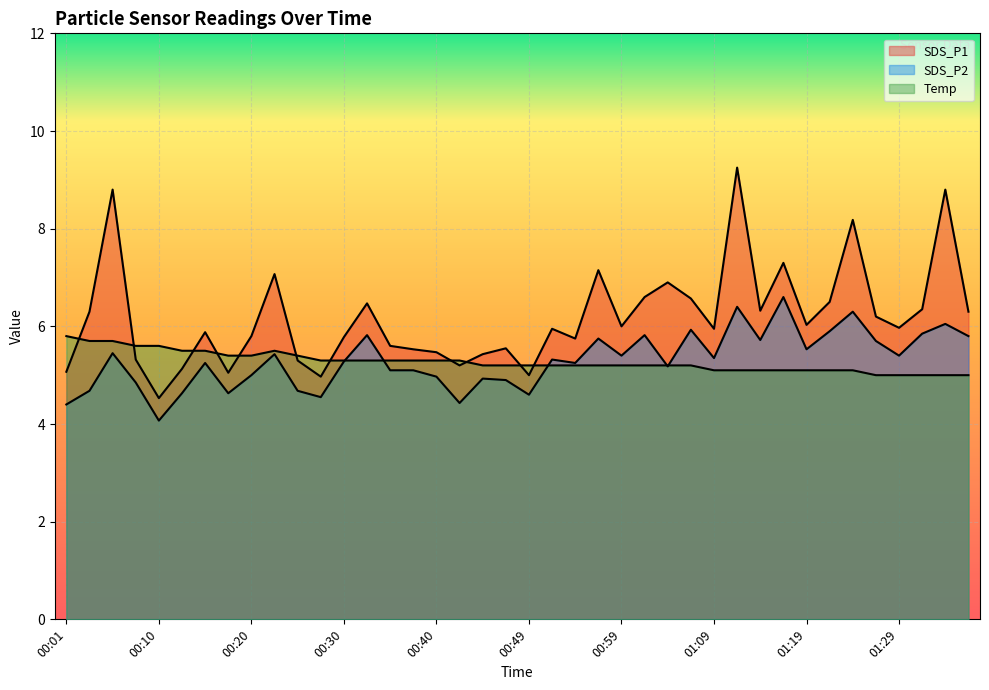

True or false: Temp has more than 0 points higher than both neighbors.

True